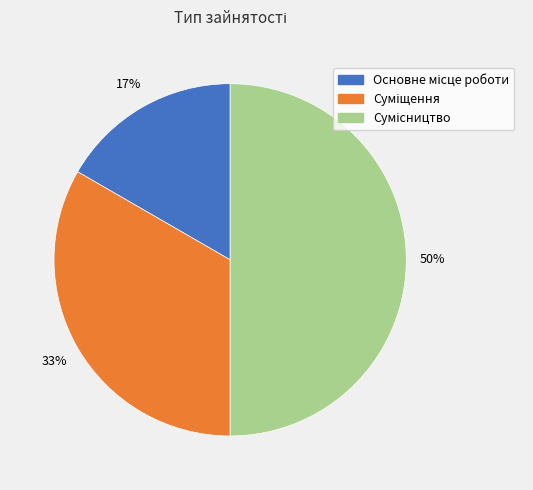

To the nearest percent, what is the average slice percentage?

33%